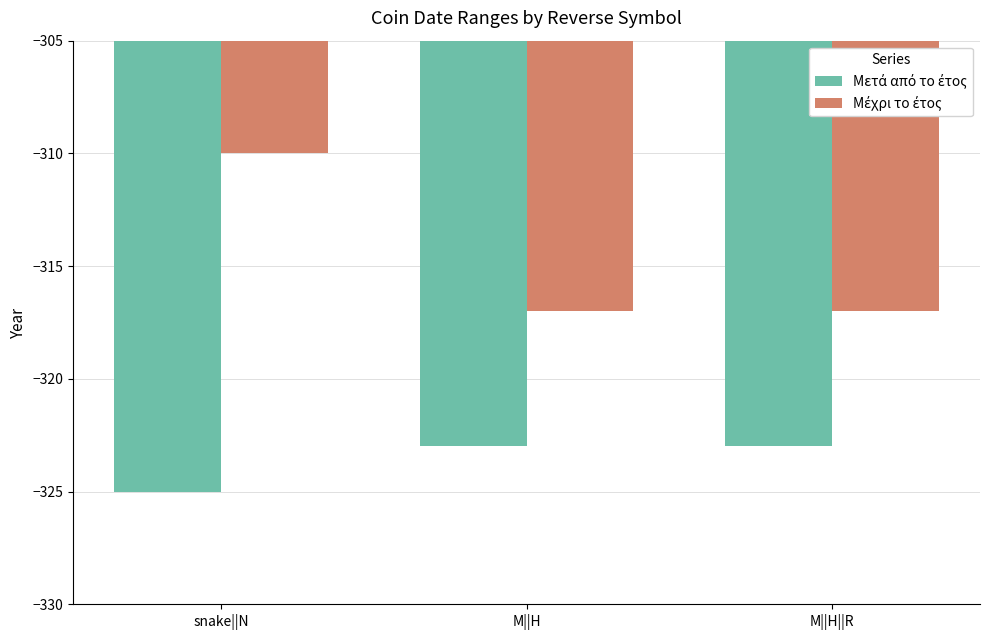

What is the label of the 1st bar from the right?

M||H||R